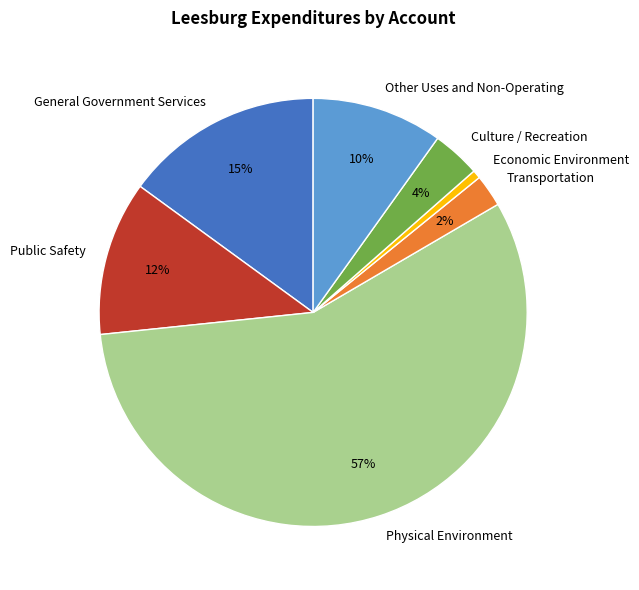

To the nearest percent, what is the average slice percentage?

14%